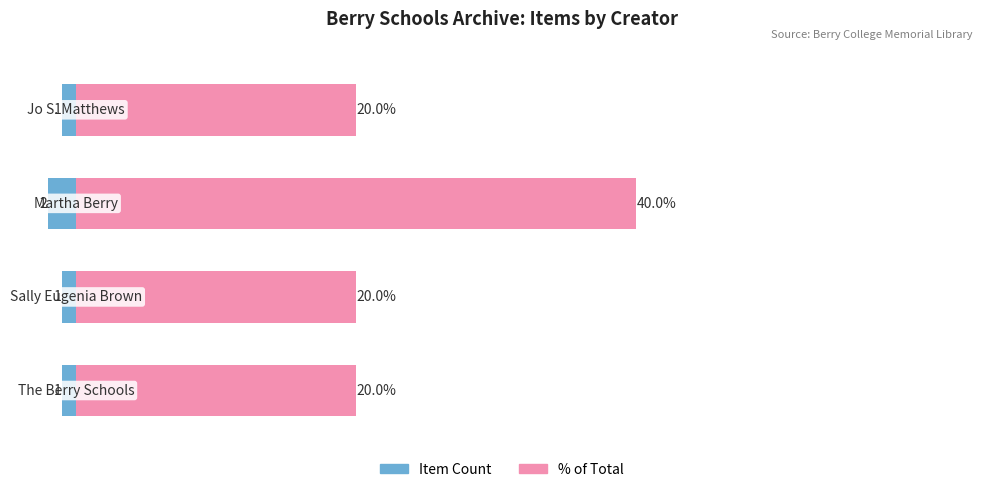

Reading right to left, transcribe all the data shown in this chart.

Item Count: 3=-1	2=-2	1=-1	0=-1
% of Total: 3=20	2=40	1=20	0=20